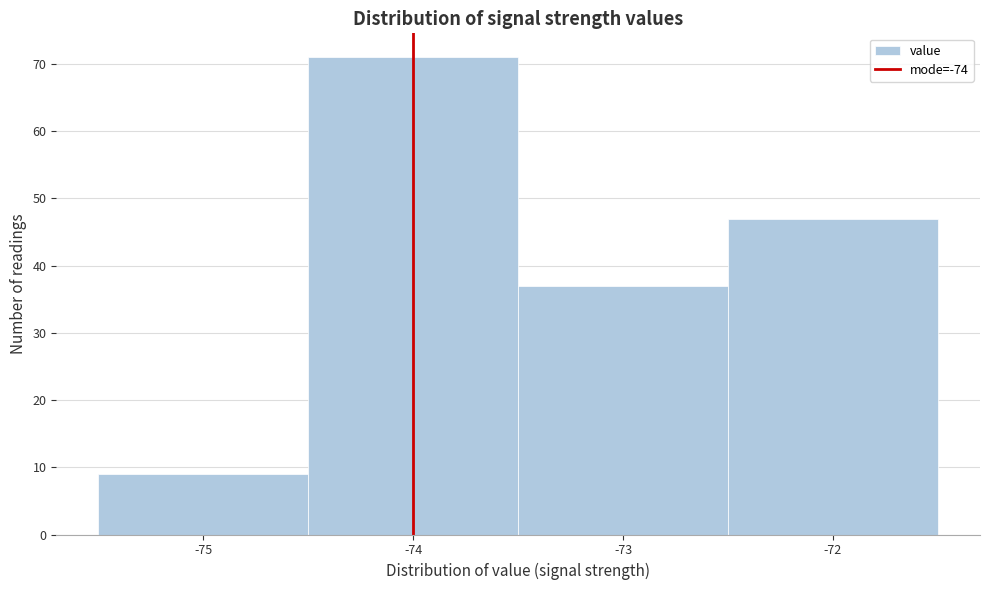

Over which range of the x-axis is the bar tallest?

-74.5 to -73.5